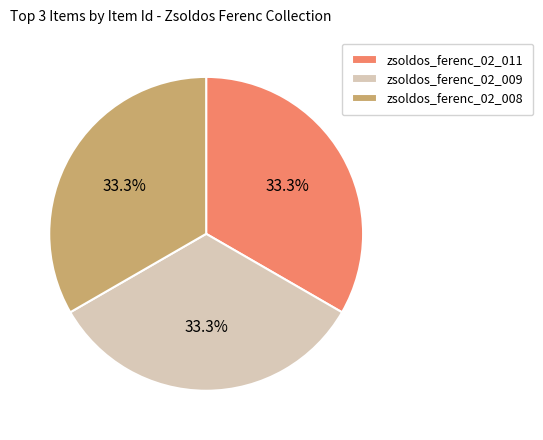

How many slices are in this pie chart?

3